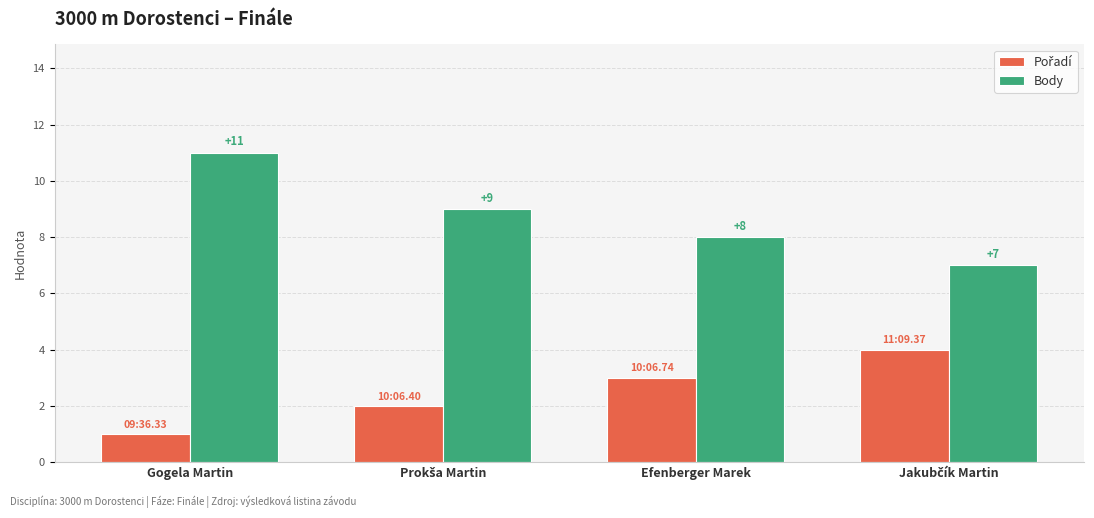

At how many categories does at least one series exceed 2?

4